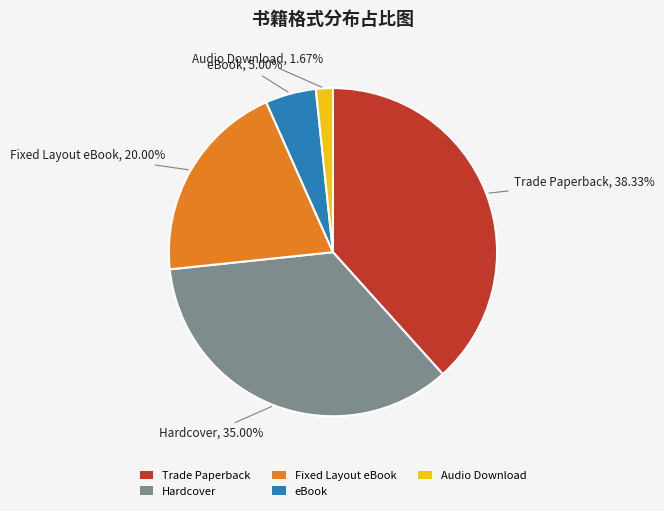

Which slice is the smallest?

Audio Download